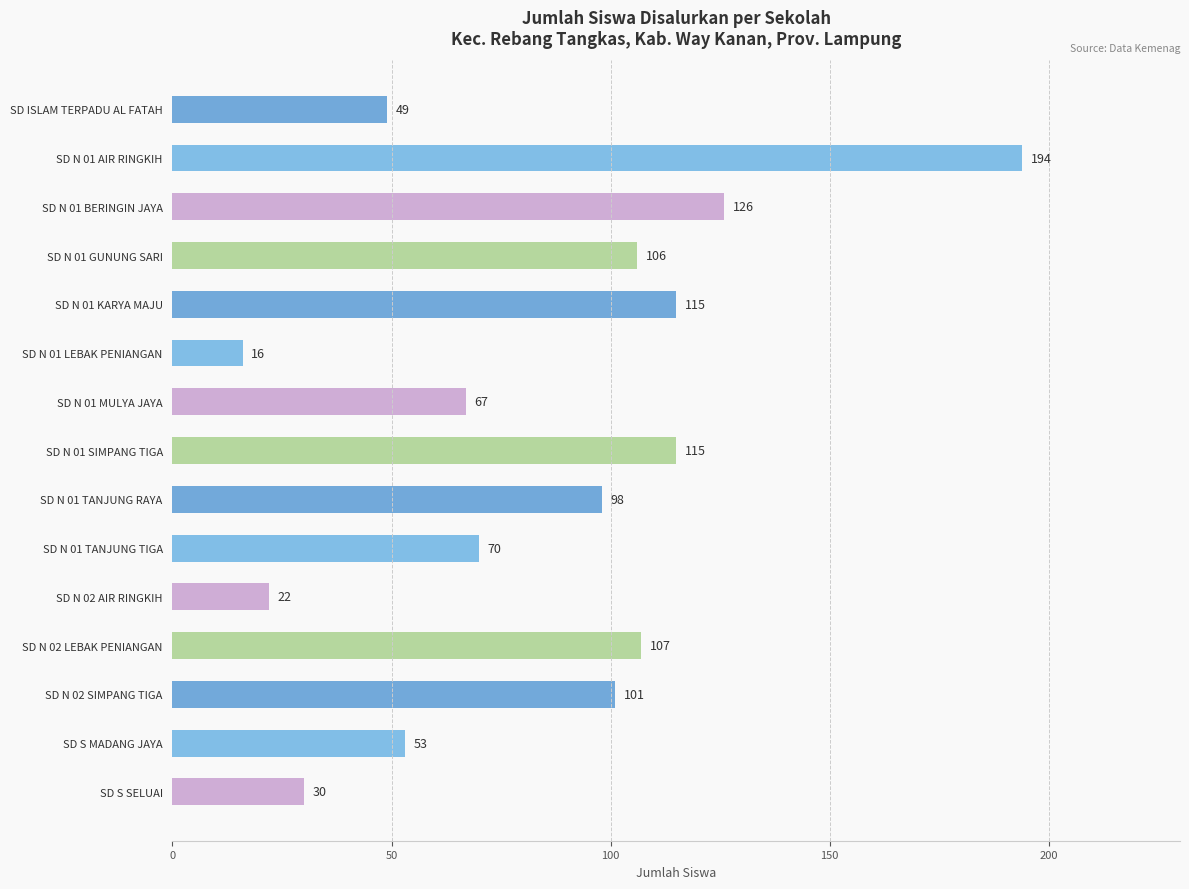

Where is the data nearest to the value 105?

SD N 01 GUNUNG SARI